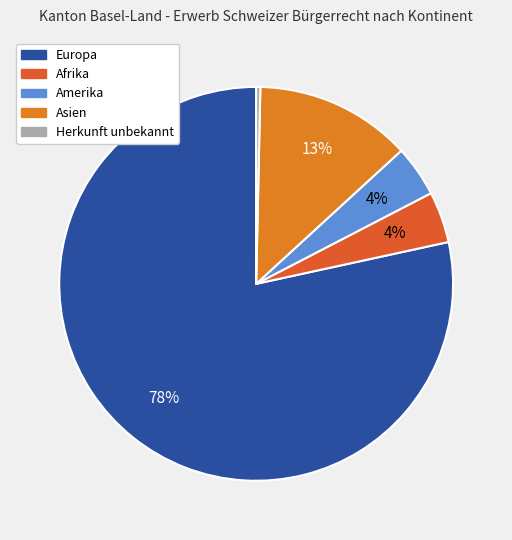

How many segments does this pie chart have?

5